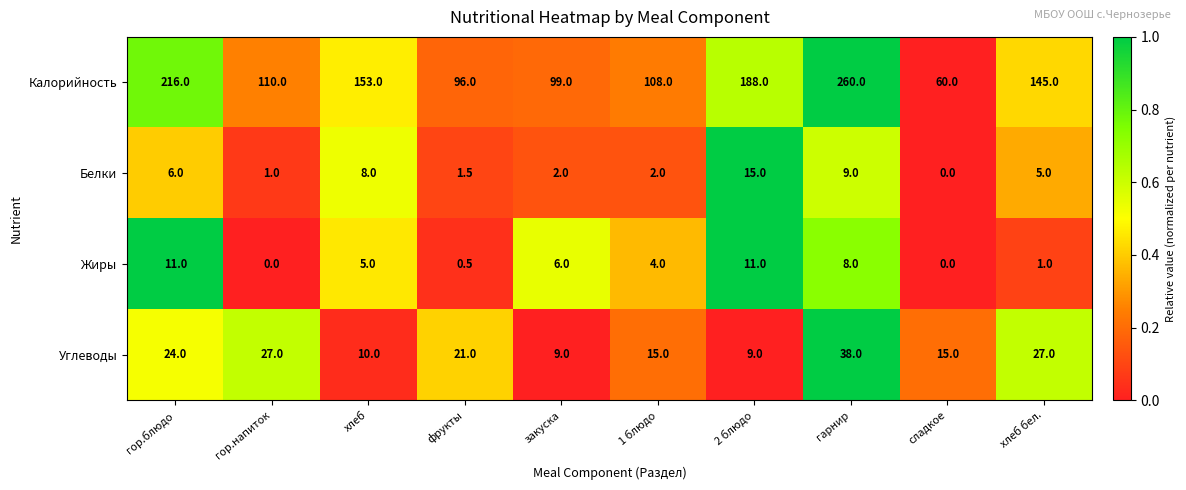

At which category does the chart reach its peak across all series?

гарнир